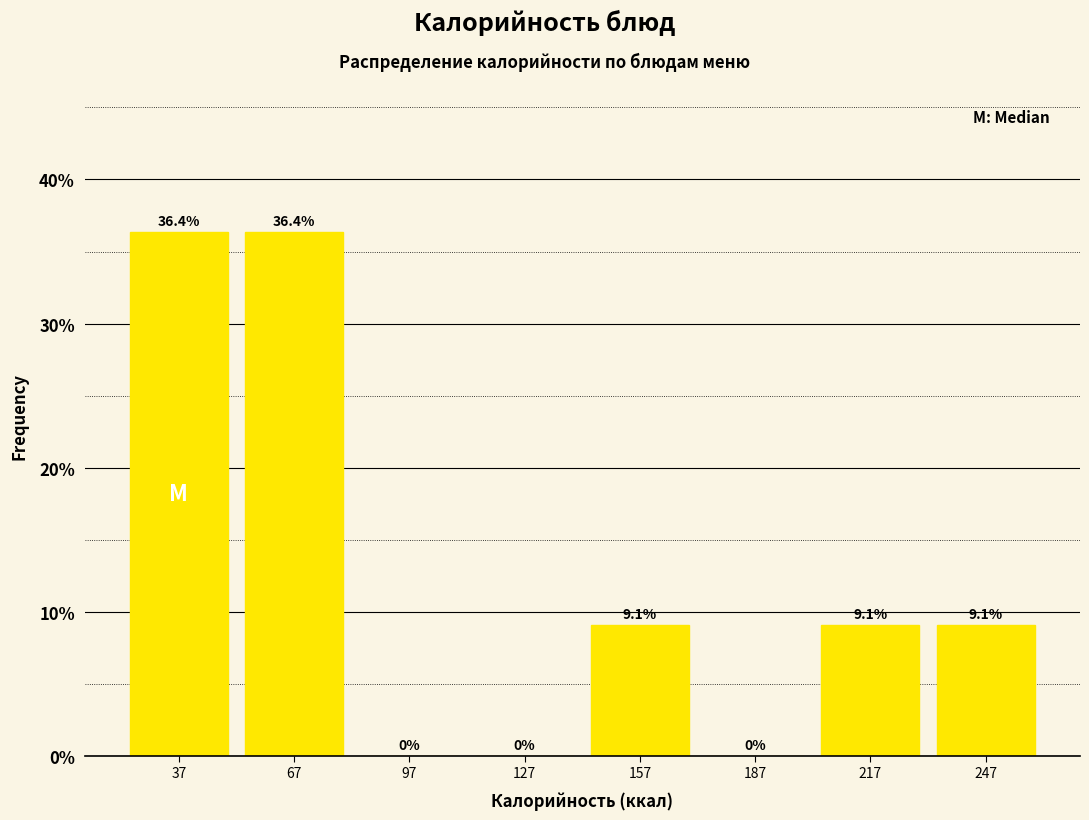

Reading left to right, list every bar in this chart as the range it spans on the x-axis followed by its height. The bar edges are not printed on the chart, so give them approximately, as read against the axis.

25 to 55: 36.4
55 to 85: 36.4
85 to 115: 0.0
115 to 145: 0.0
145 to 175: 9.1
175 to 205: 0.0
205 to 235: 9.1
235 to 265: 9.1